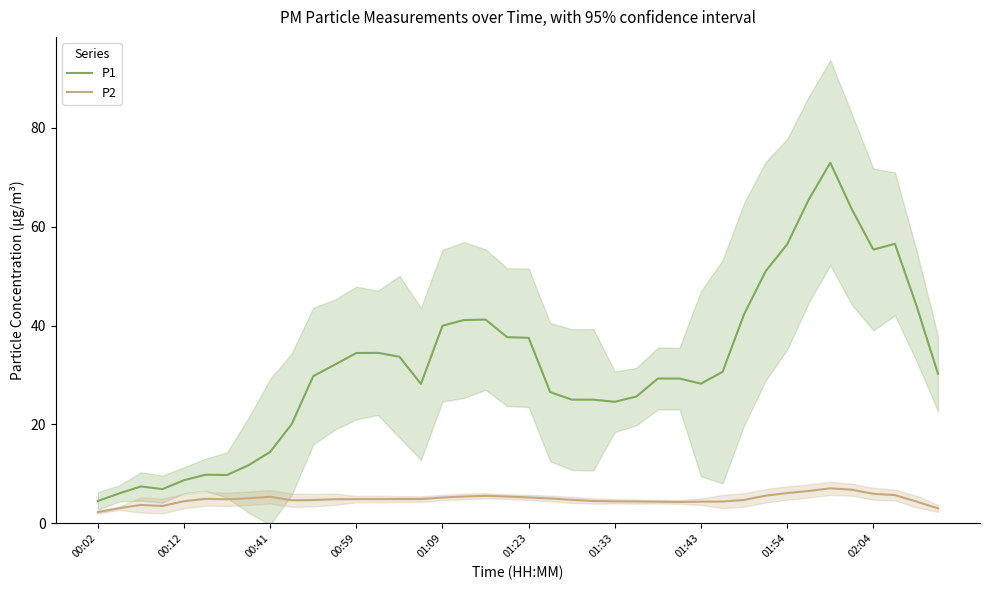

What is the smallest value displayed?

2.3